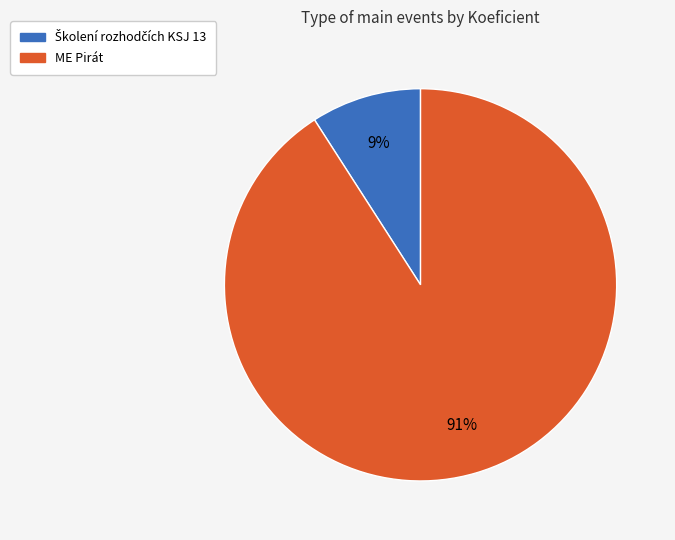

To the nearest percent, what is the average slice percentage?

50%